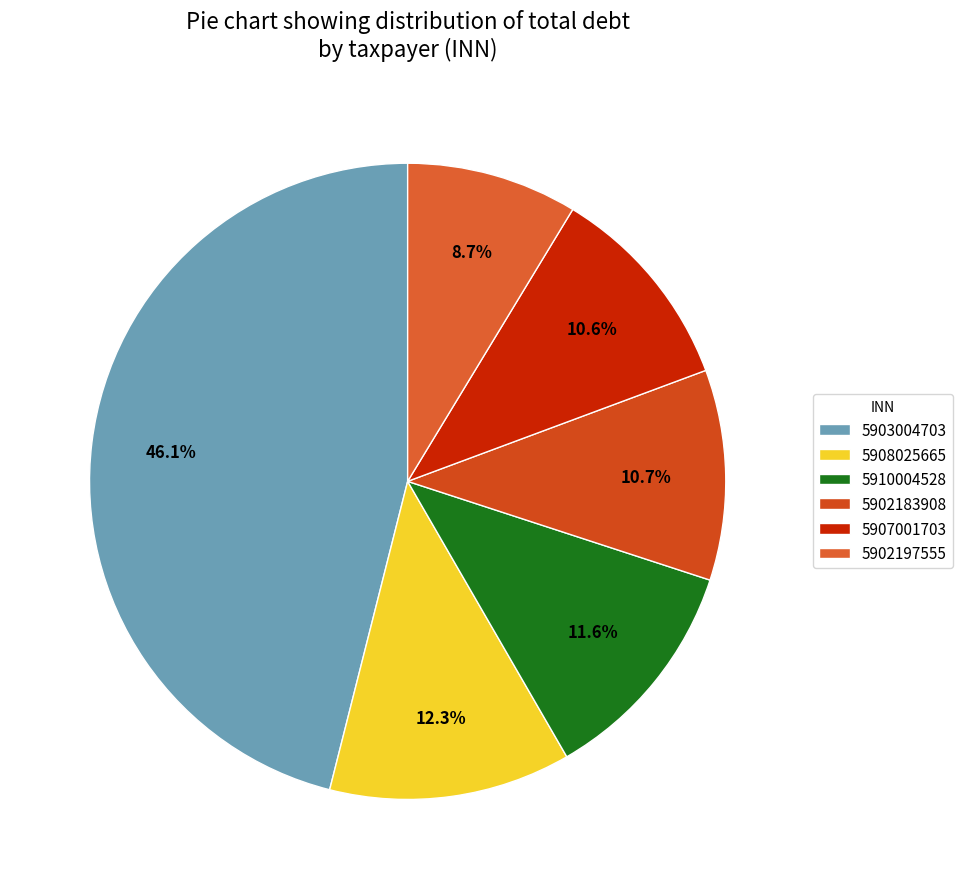

The 5903004703 slice represents 46% of the pie. True or false?

True